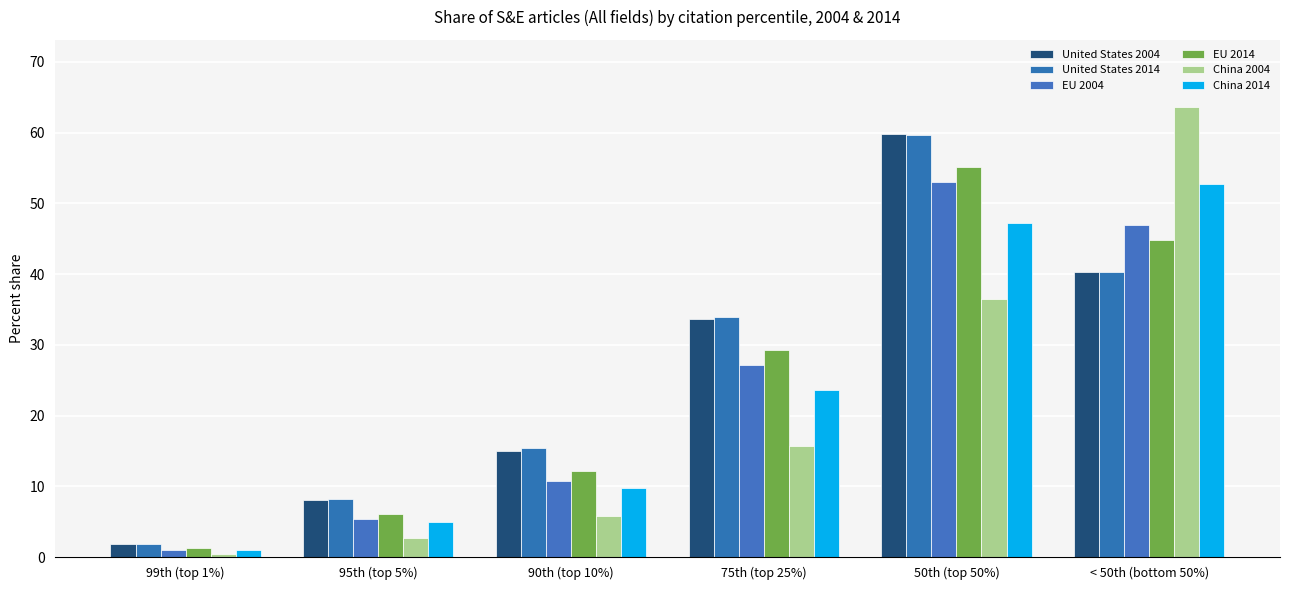

Is the value of China 2004 at 95th (top 5%) greater than the value of China 2014 at 95th (top 5%)?

No